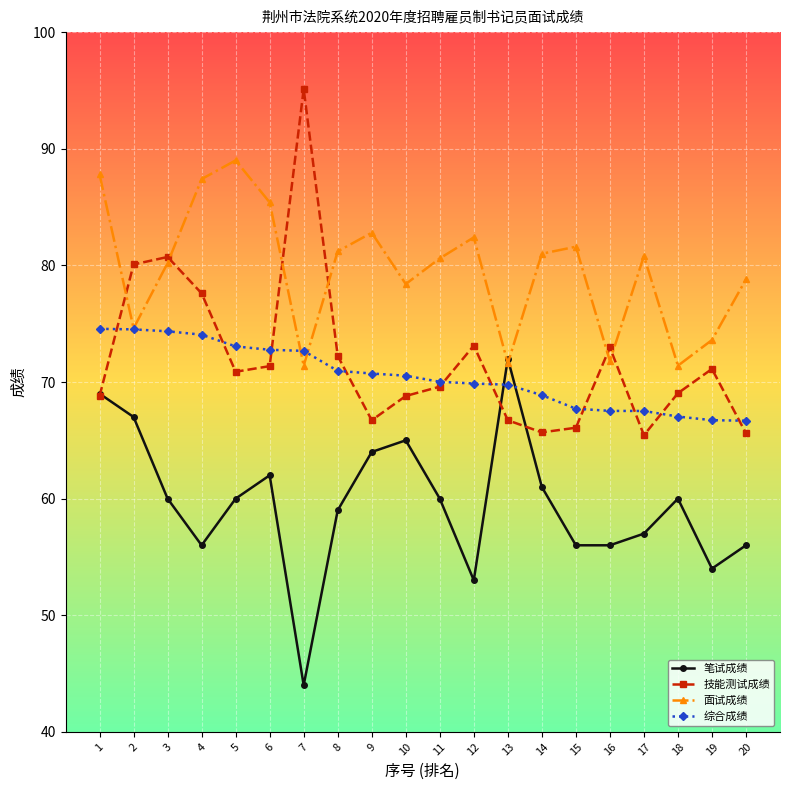

How many lines are shown in the chart?

4